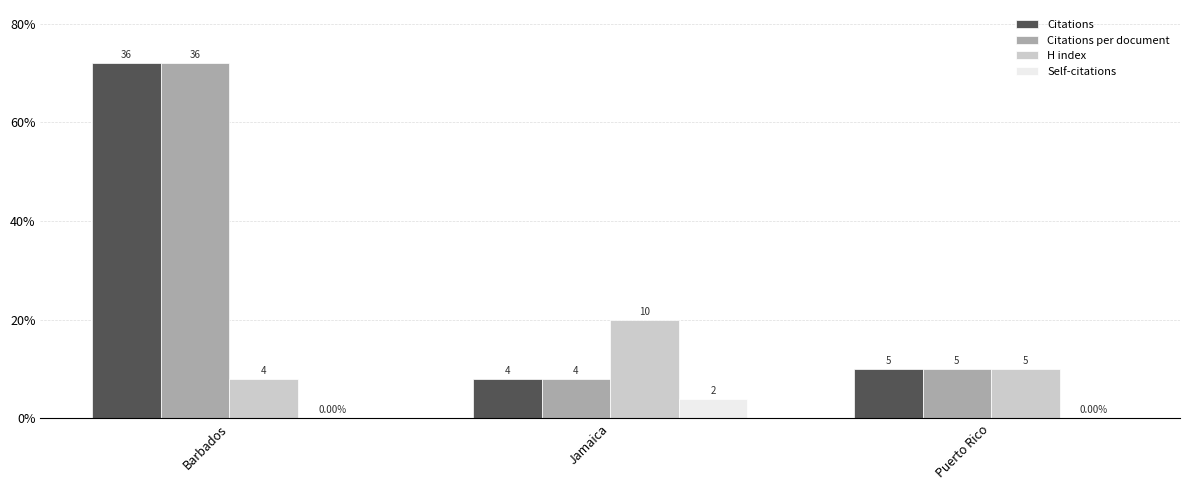

Between Barbados and Jamaica, which is larger?

Barbados